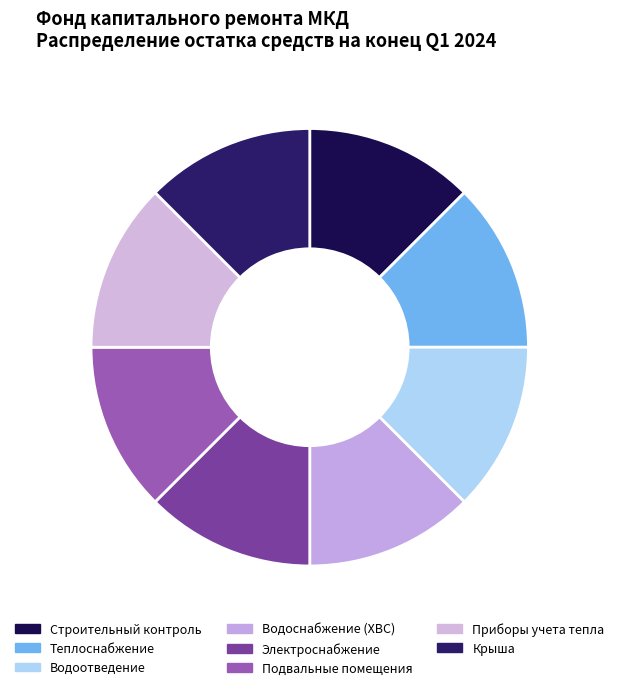

Count the number of slices in the pie.

8